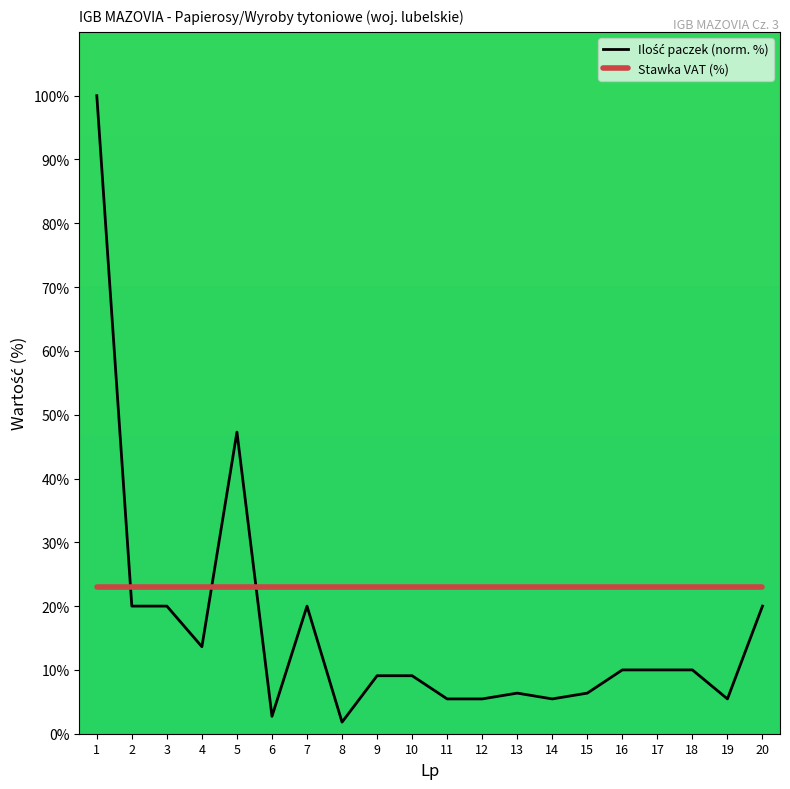

True or false: Stawka VAT (%) has a value of 11.1 at 16.

False